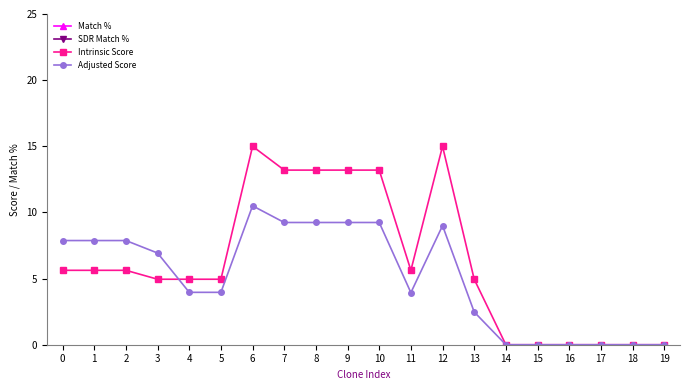

True or false: Intrinsic Score and Match % intersect in this chart.

False